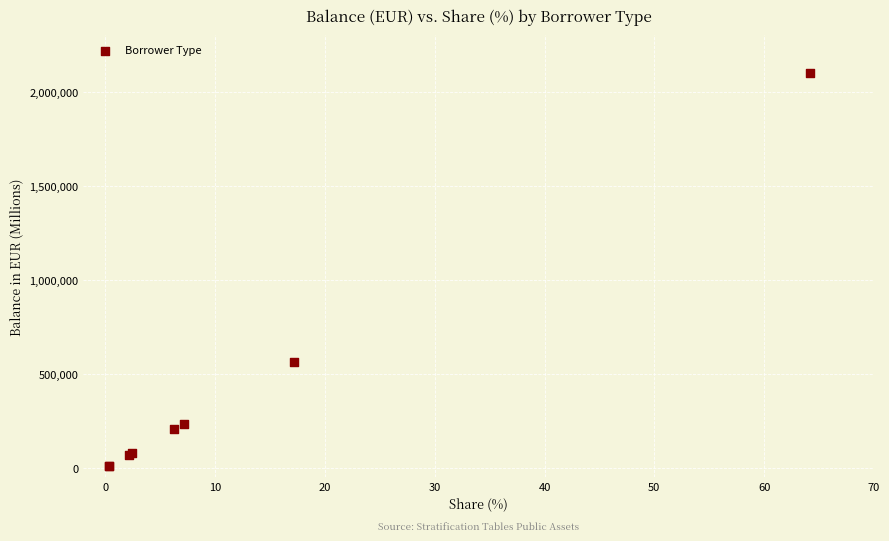

What Y value in the scatter plot is closest to 1054374?

561174.6